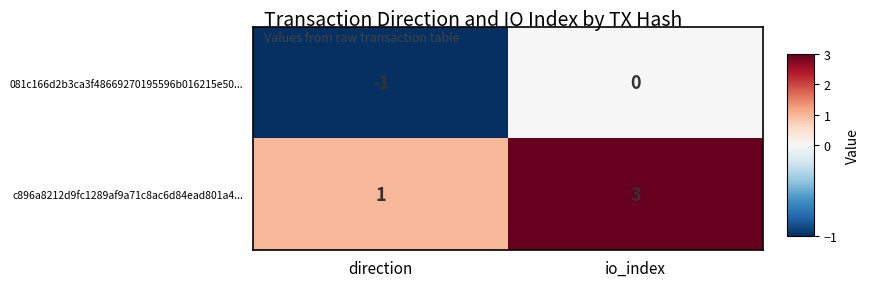

What is the greatest value displayed?

3